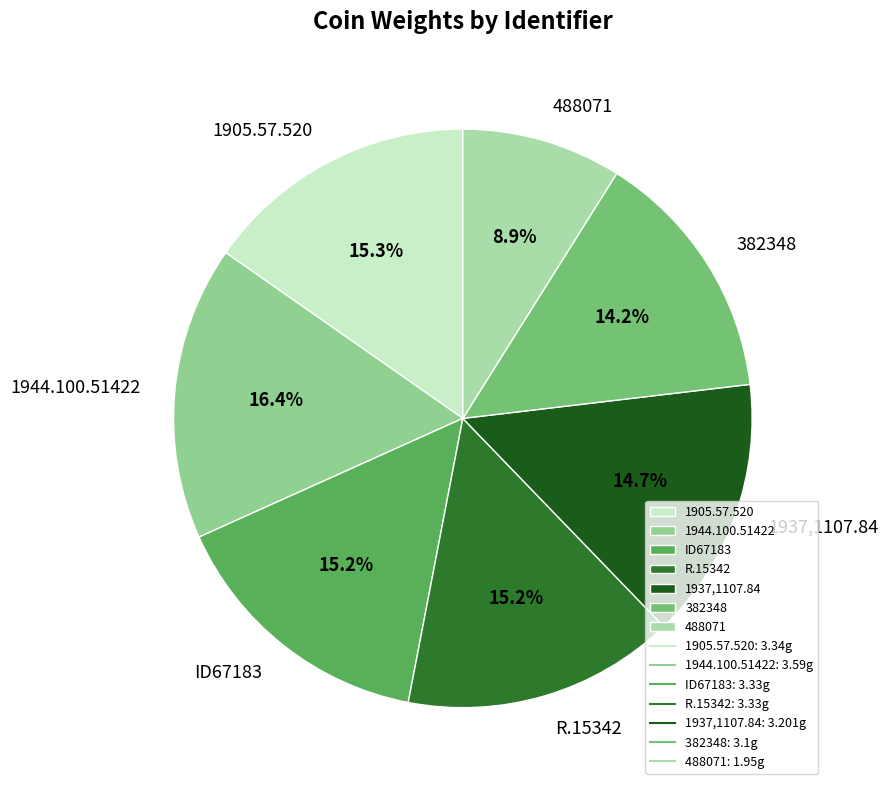

Does any single category account for the majority?

No